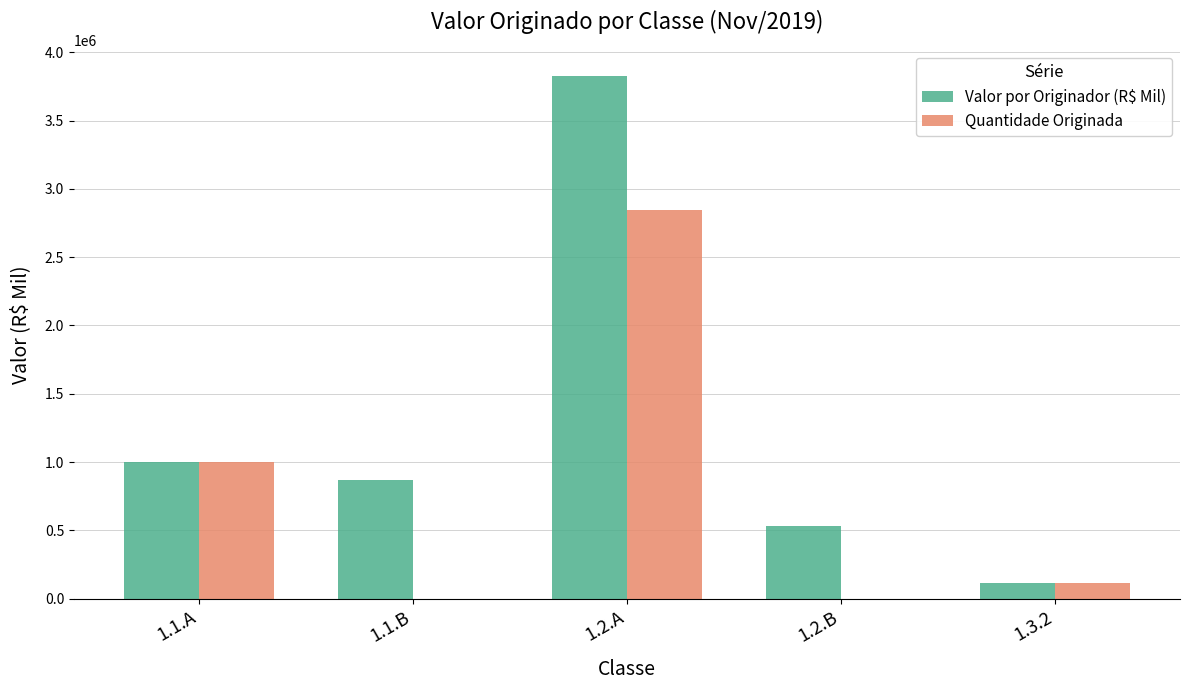

Which series has the widest spread of values?

Valor por Originador (R$ Mil)